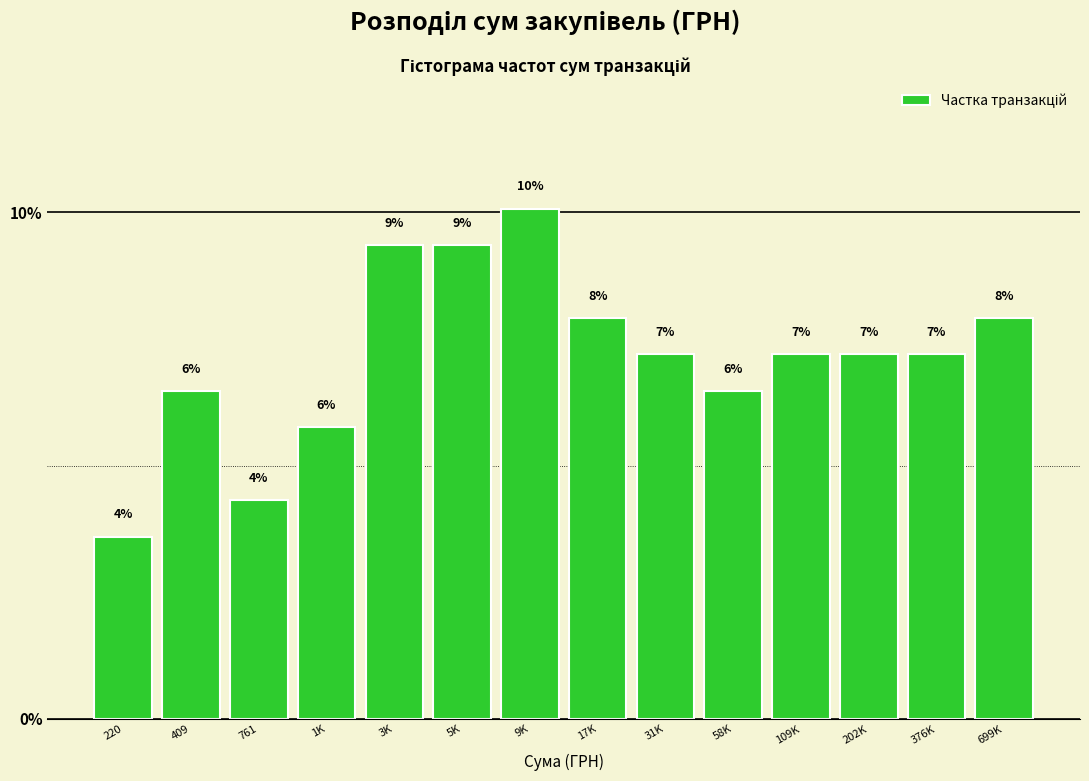

Does the chart contain any negative values?

No